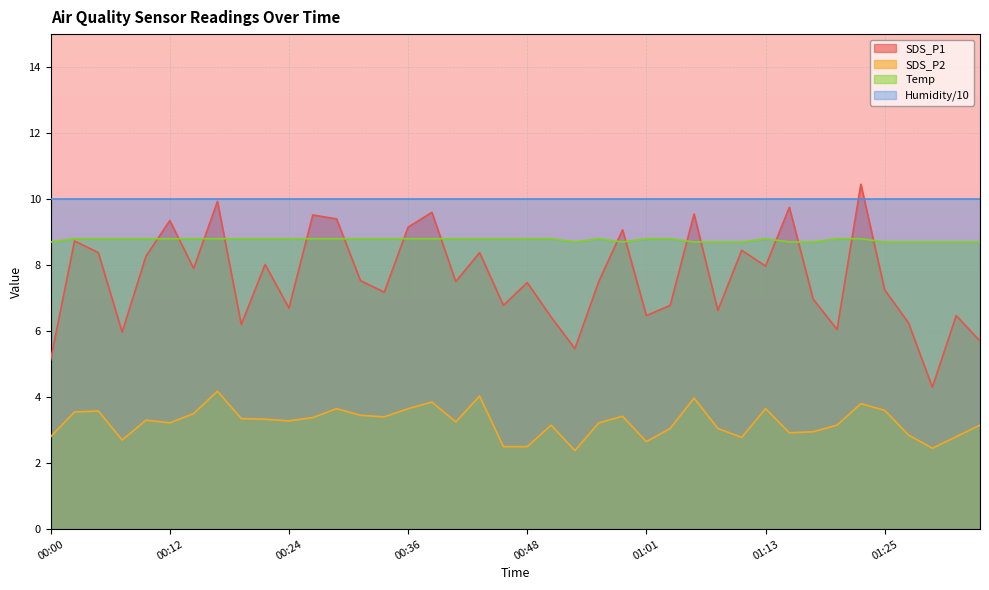

Rank the series by their average value, from lowest to highest.

SDS_P2, SDS_P1, Temp, Humidity/10